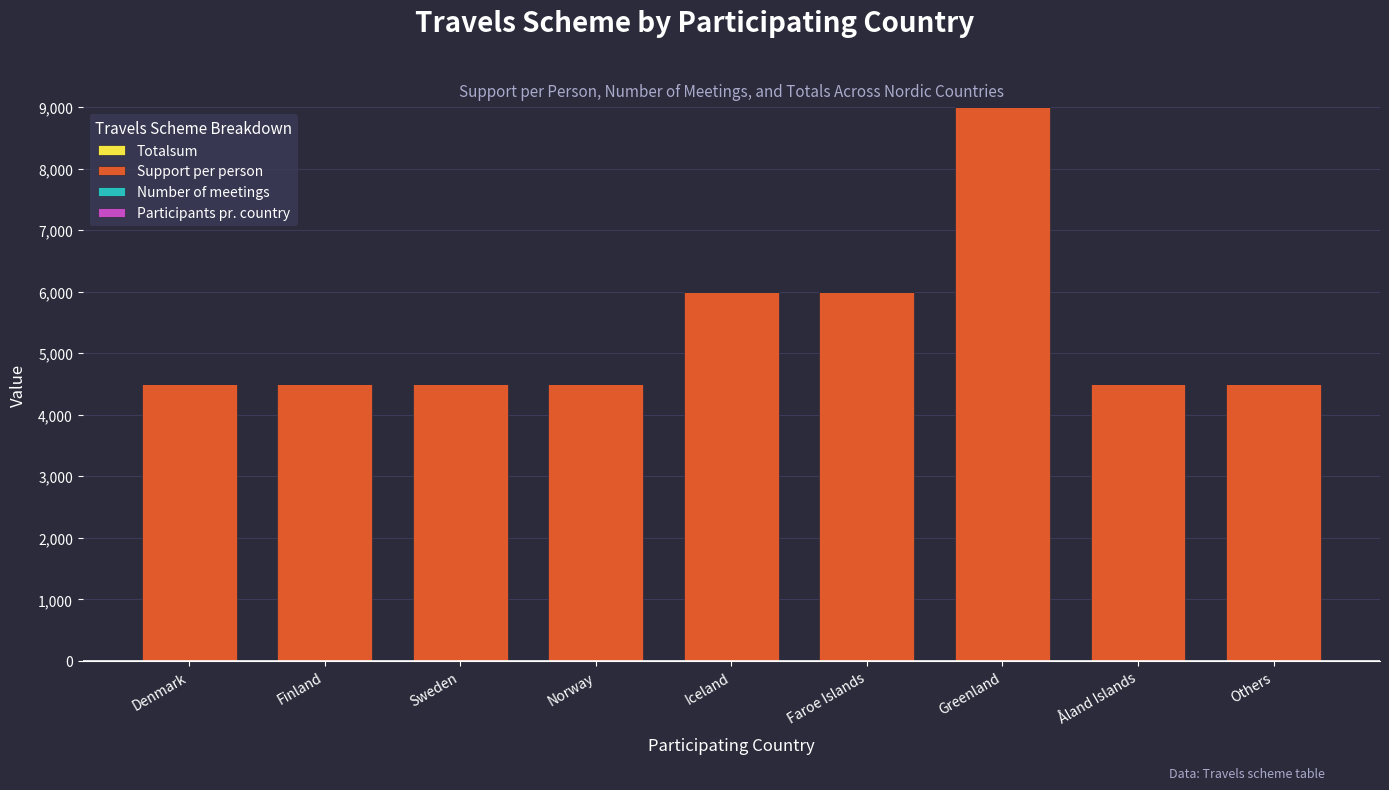

The value at Norway is 7464. True or false?

False